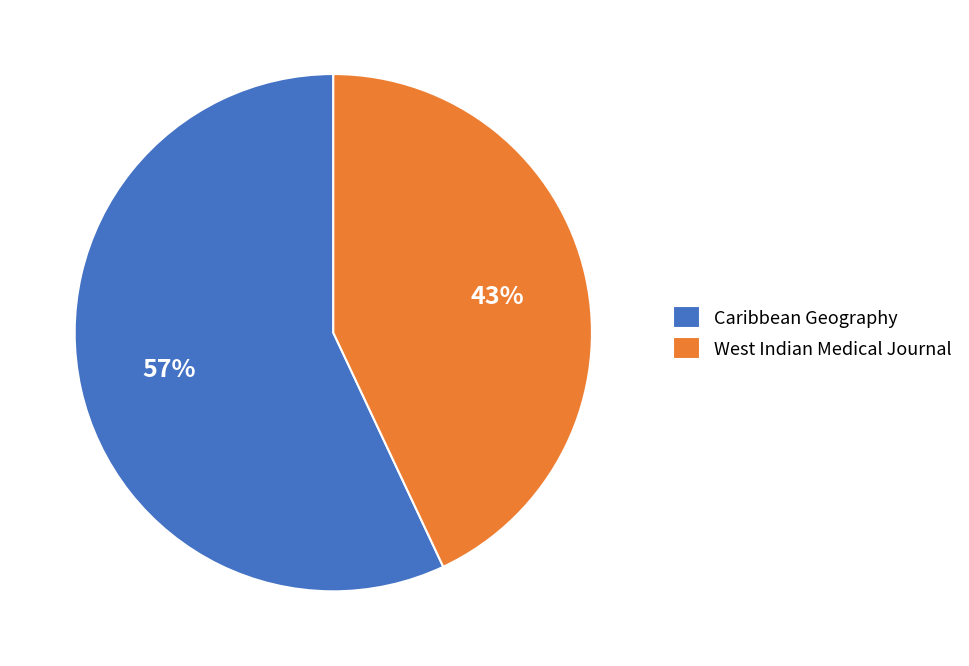

To the nearest percent, what percentage of the pie is West Indian Medical Journal?

43%